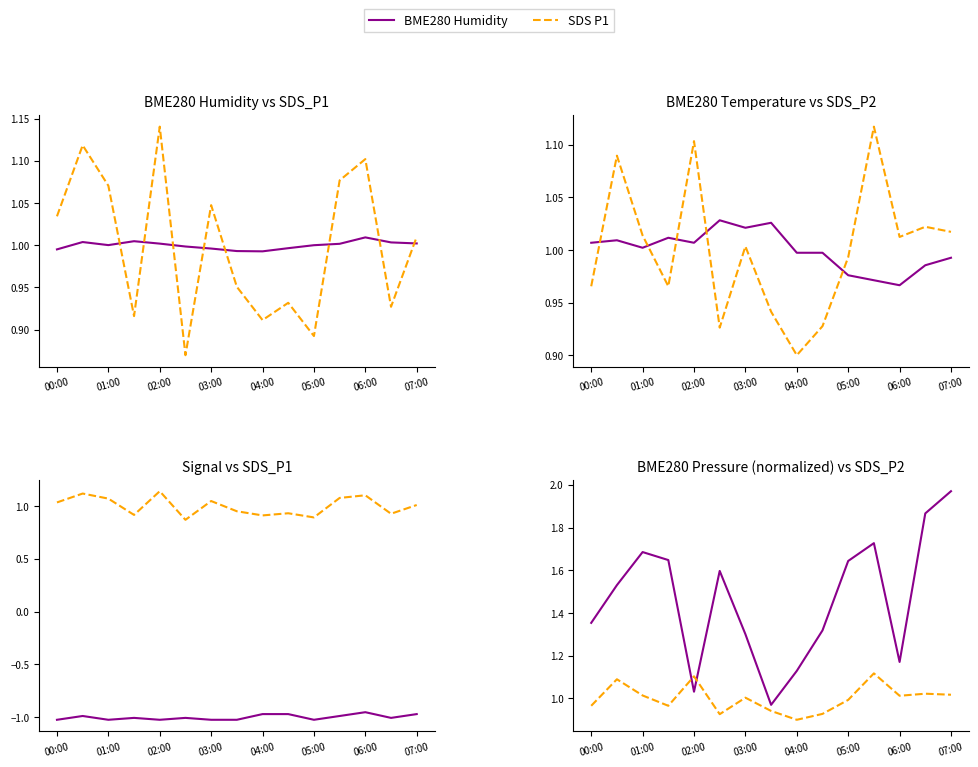

The BME280 Pressure series shows 0.4 at 07:00. True or false?

False